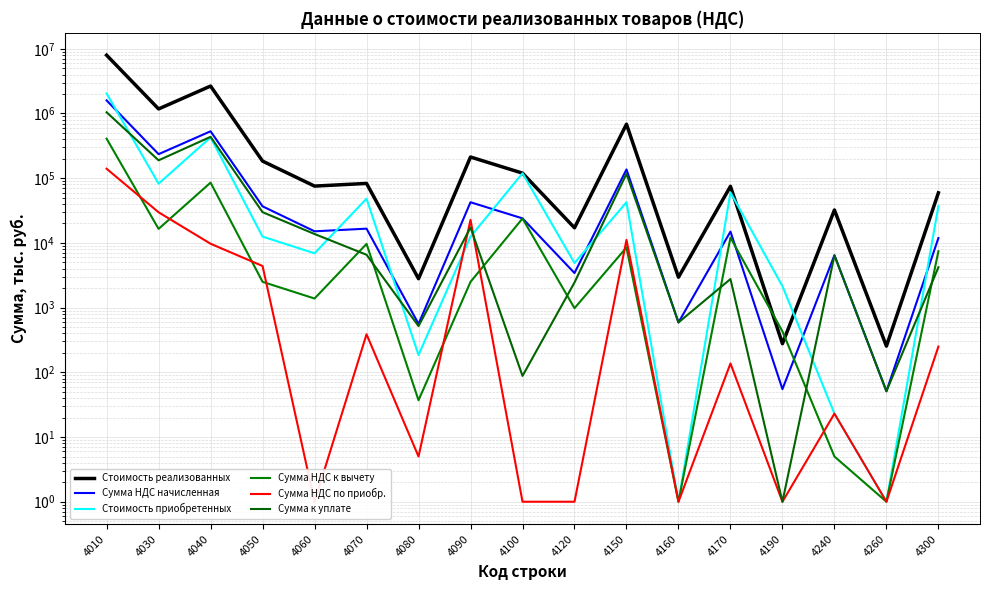

What is the lowest value of the Сумма к уплате series?

1